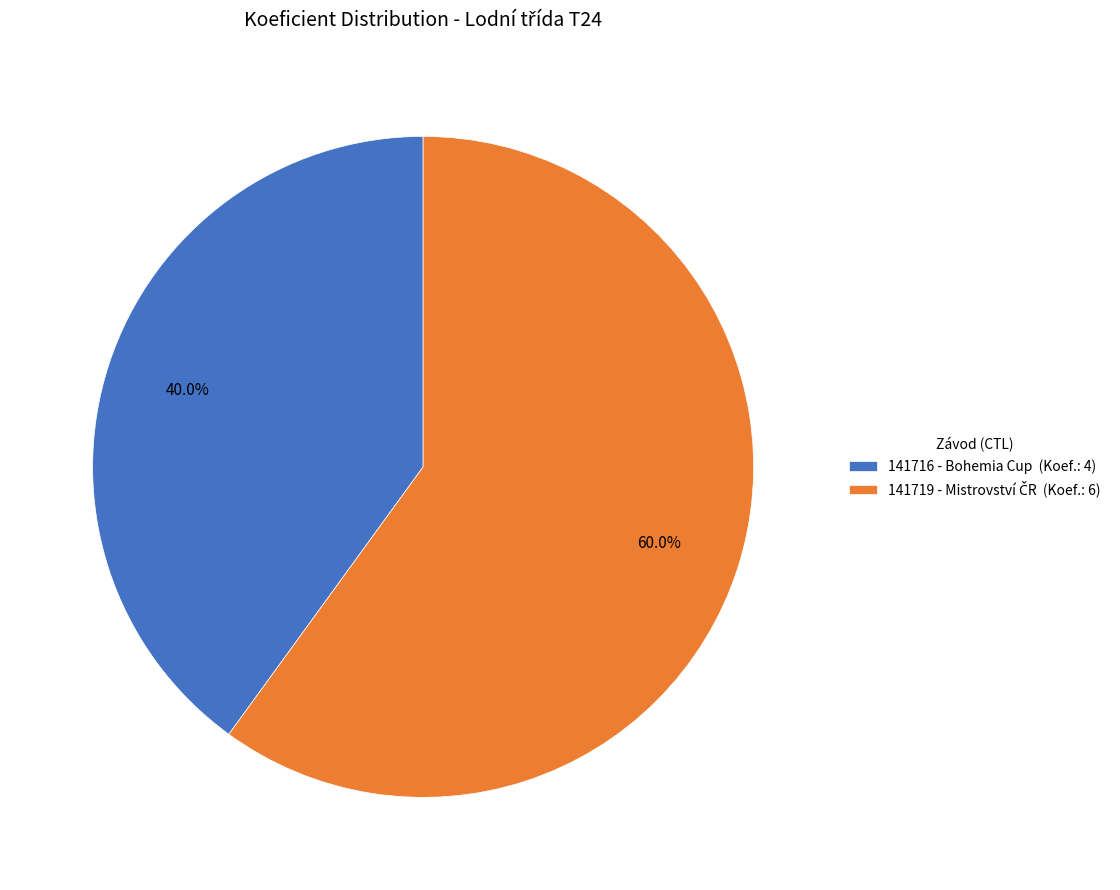

To the nearest percent, what is the difference between the largest and smallest slice percentages?

20%